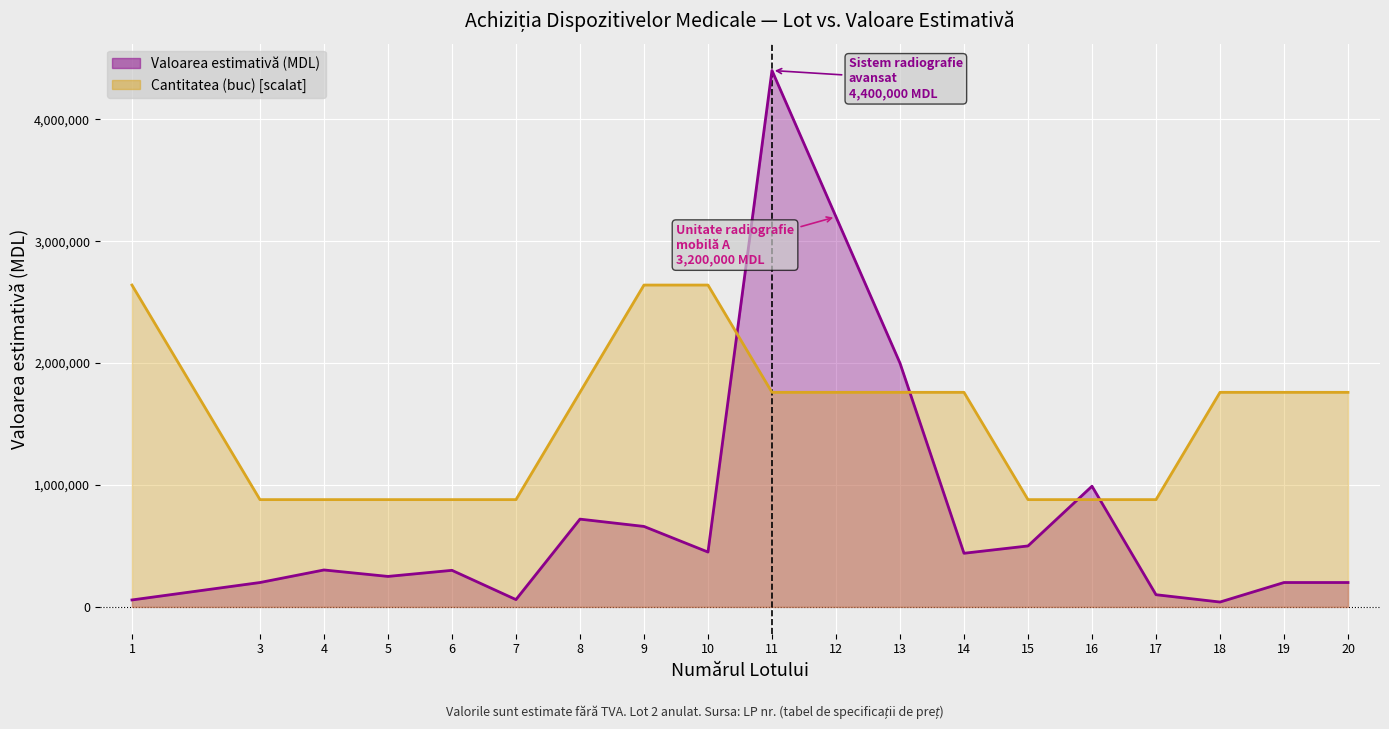

What is the value of the Cantitatea (buc) point at the 11th from the left?

1760000